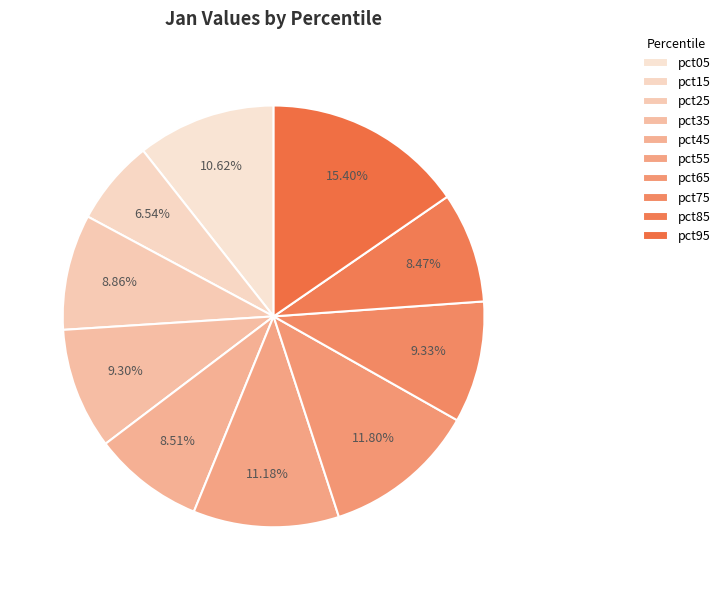

To the nearest percent, what is the average slice percentage?

10%